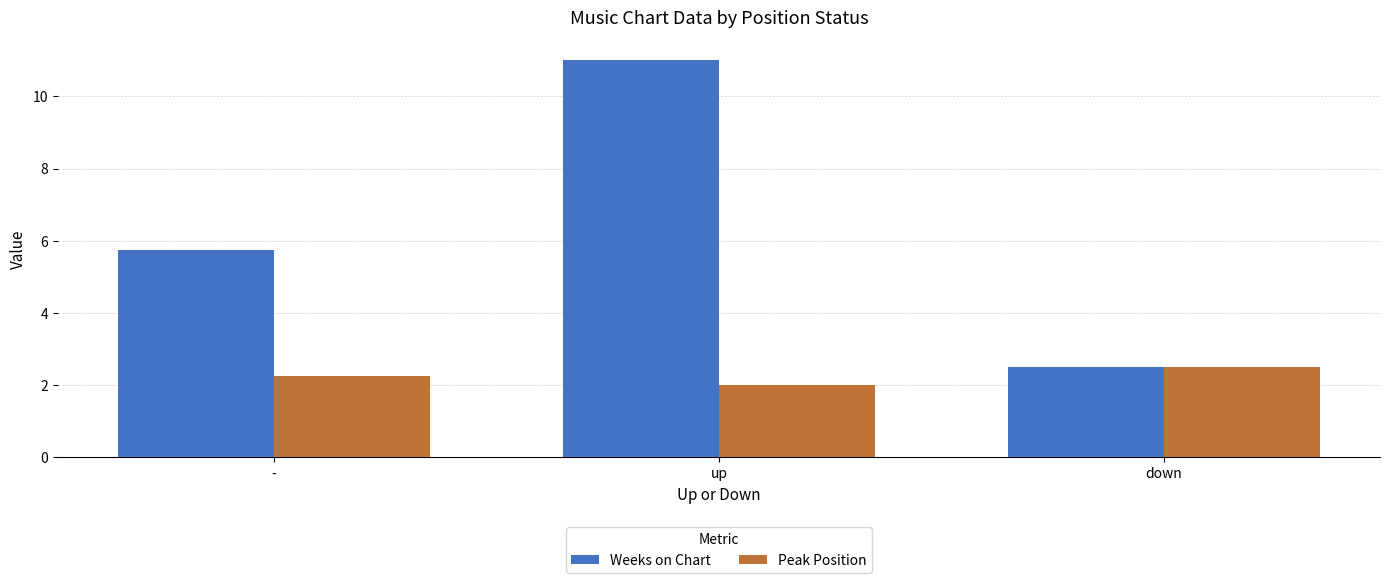

What is the label of the 3rd bar from the left?

down